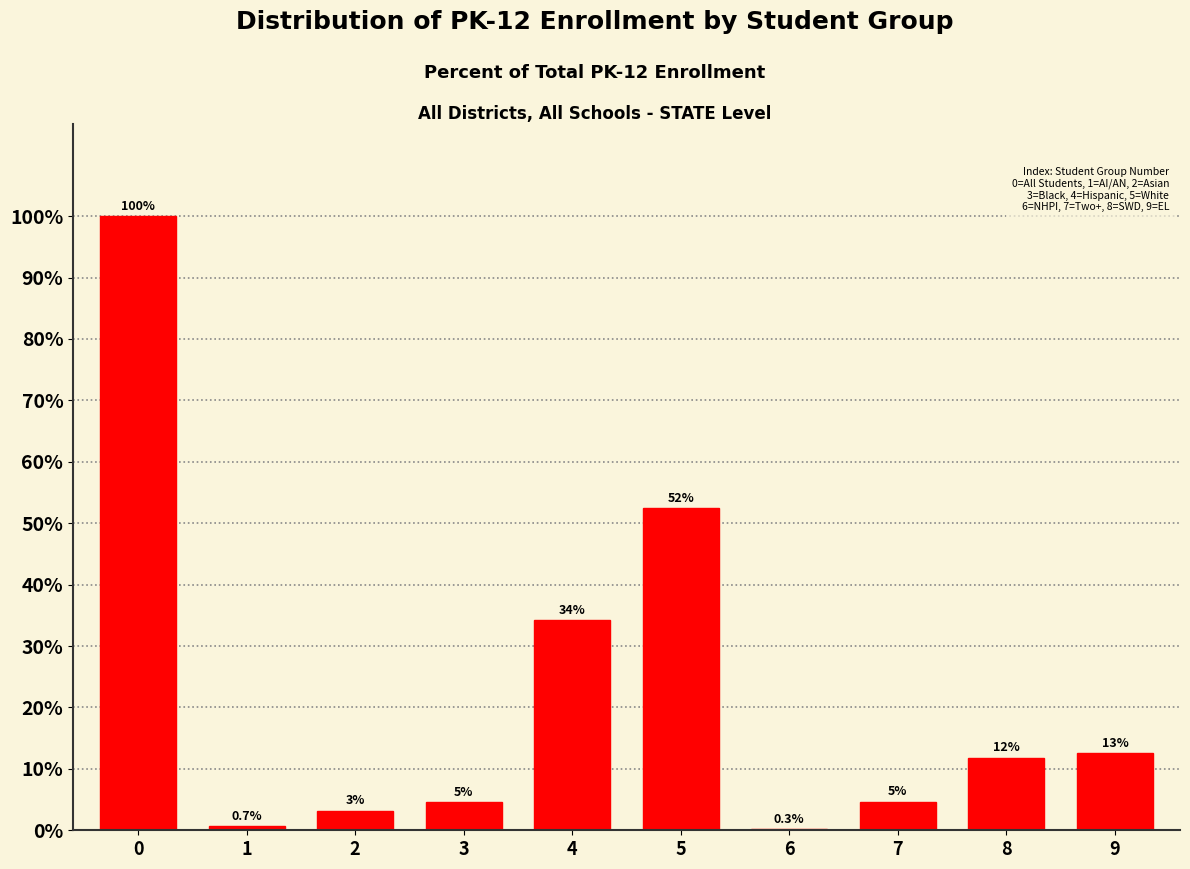

Are the bars horizontal?

No